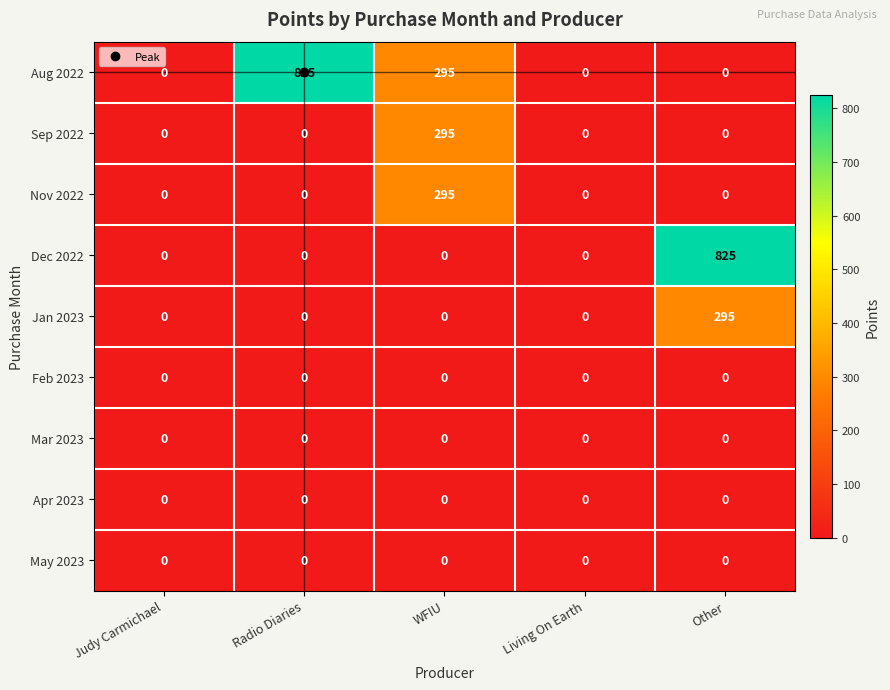

What is the difference between the highest and lowest values at WFIU?

295